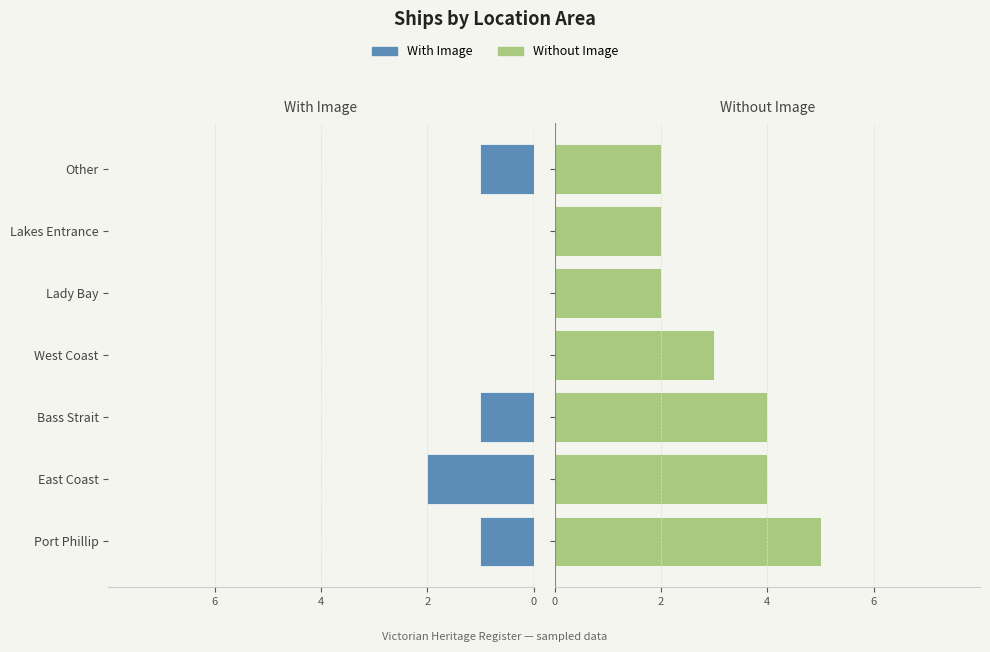

How many data points in Without Image are less than 3?

3